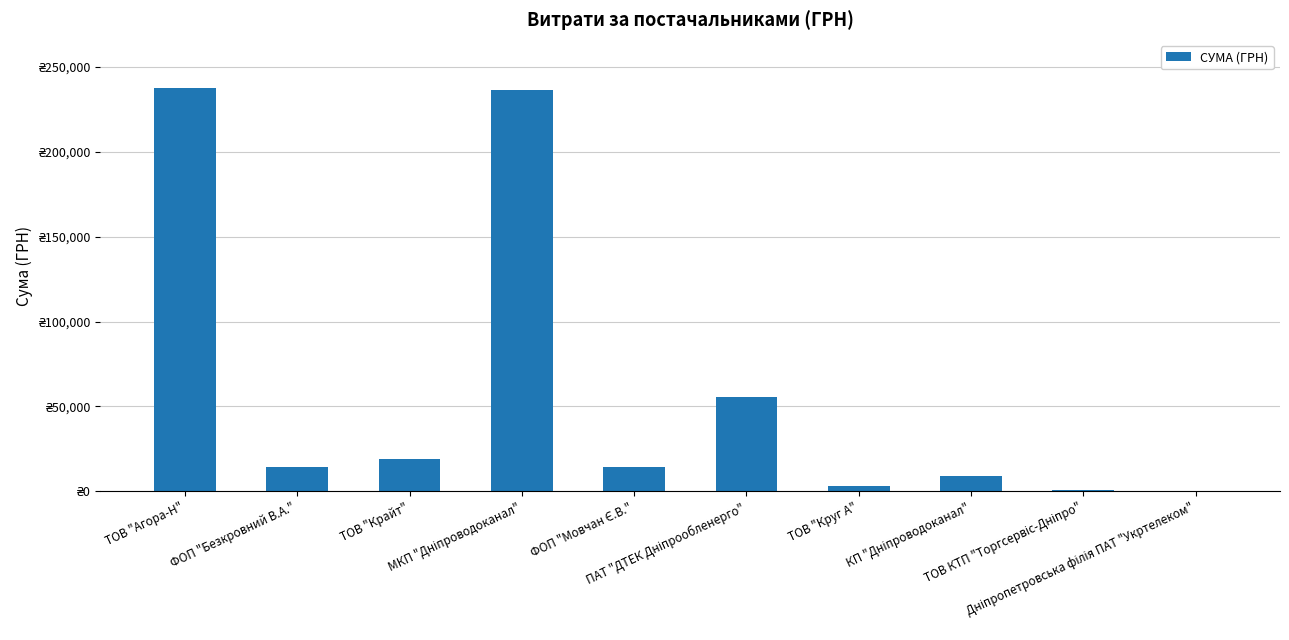

At which label is the value closest to 118867?

ПАТ "ДТЕК Дніпрообленерго"